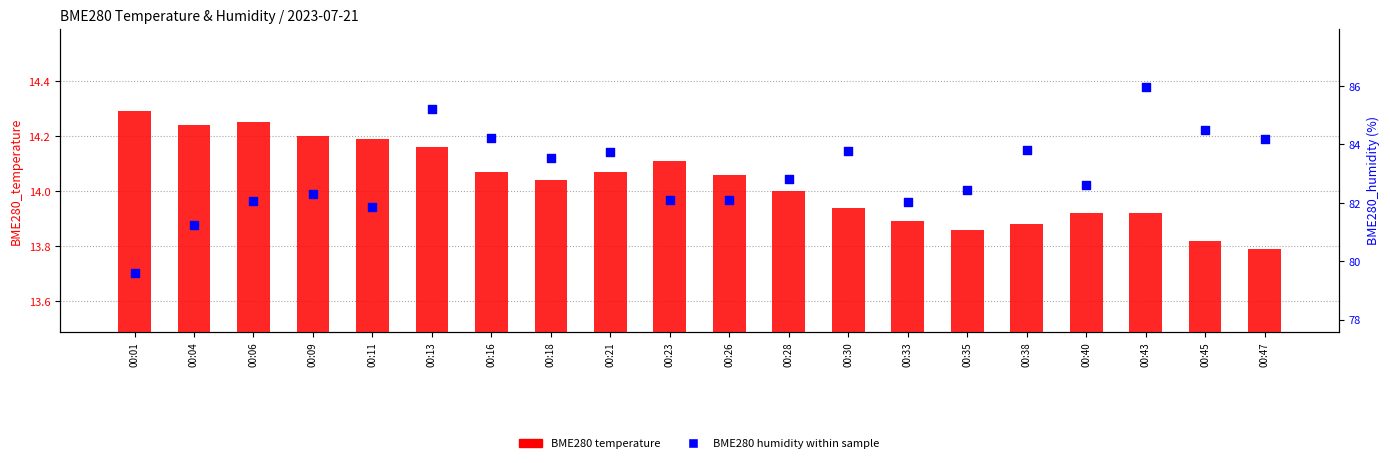

At which category is the sum across all series the highest?

00:43